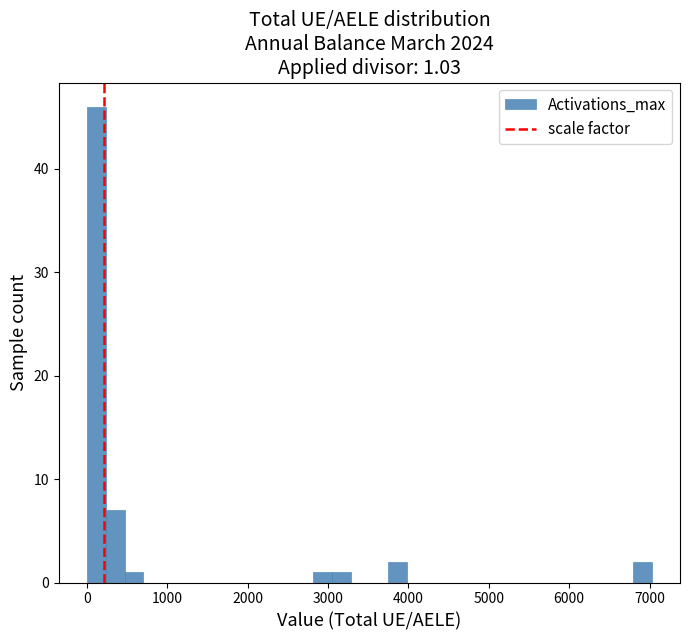

Around what value on the x-axis is the tallest bar? Give the approximate position of its centre, as read against the axis.

100